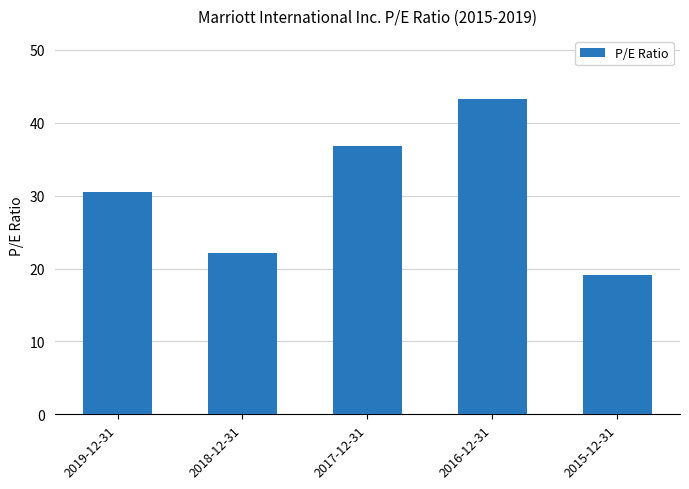

What is the change in value from 2016-12-31 to 2015-12-31?

-24.1